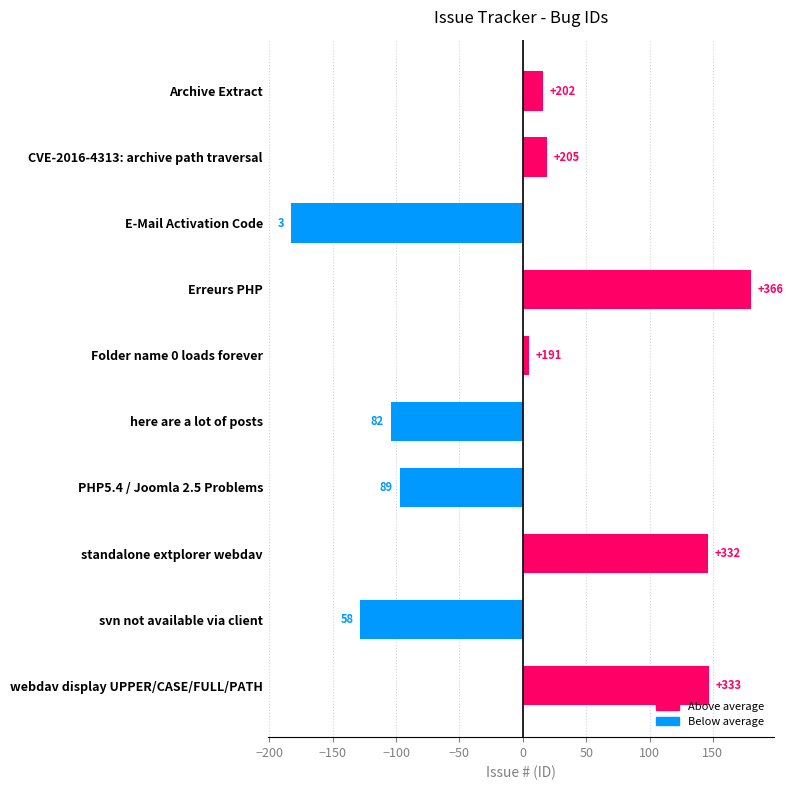

Which series changed the most between Erreurs PHP and webdav display UPPER/CASE/FULL/PATH?

Above average